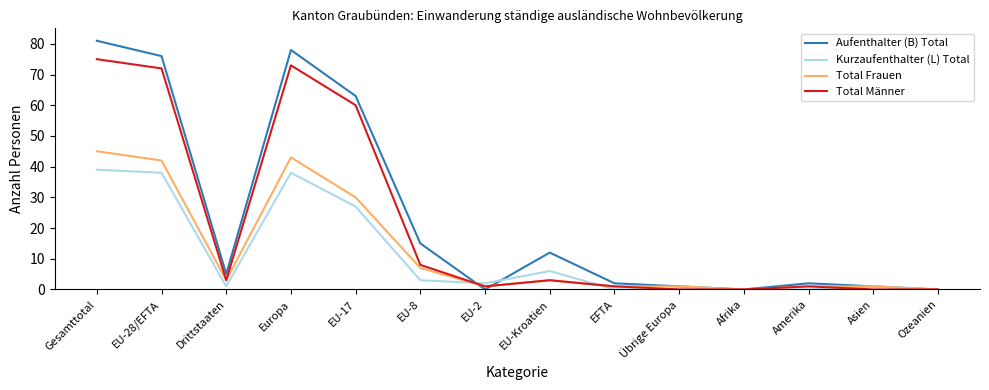

What position from the right is Europa?

11